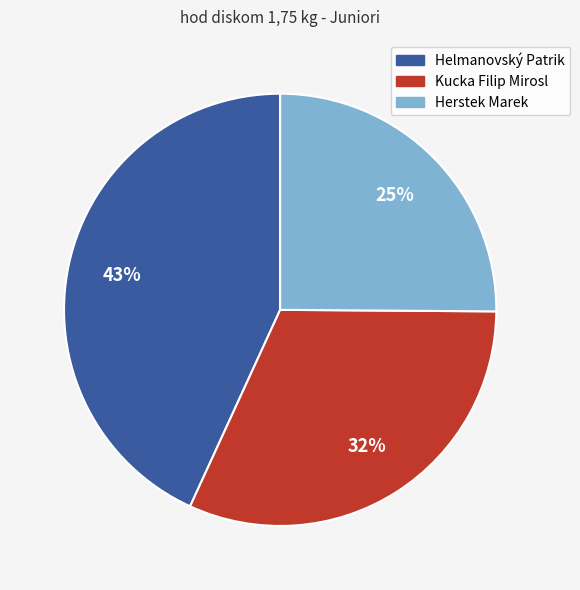

The Helmanovský Patrik slice represents 34% of the pie. True or false?

False